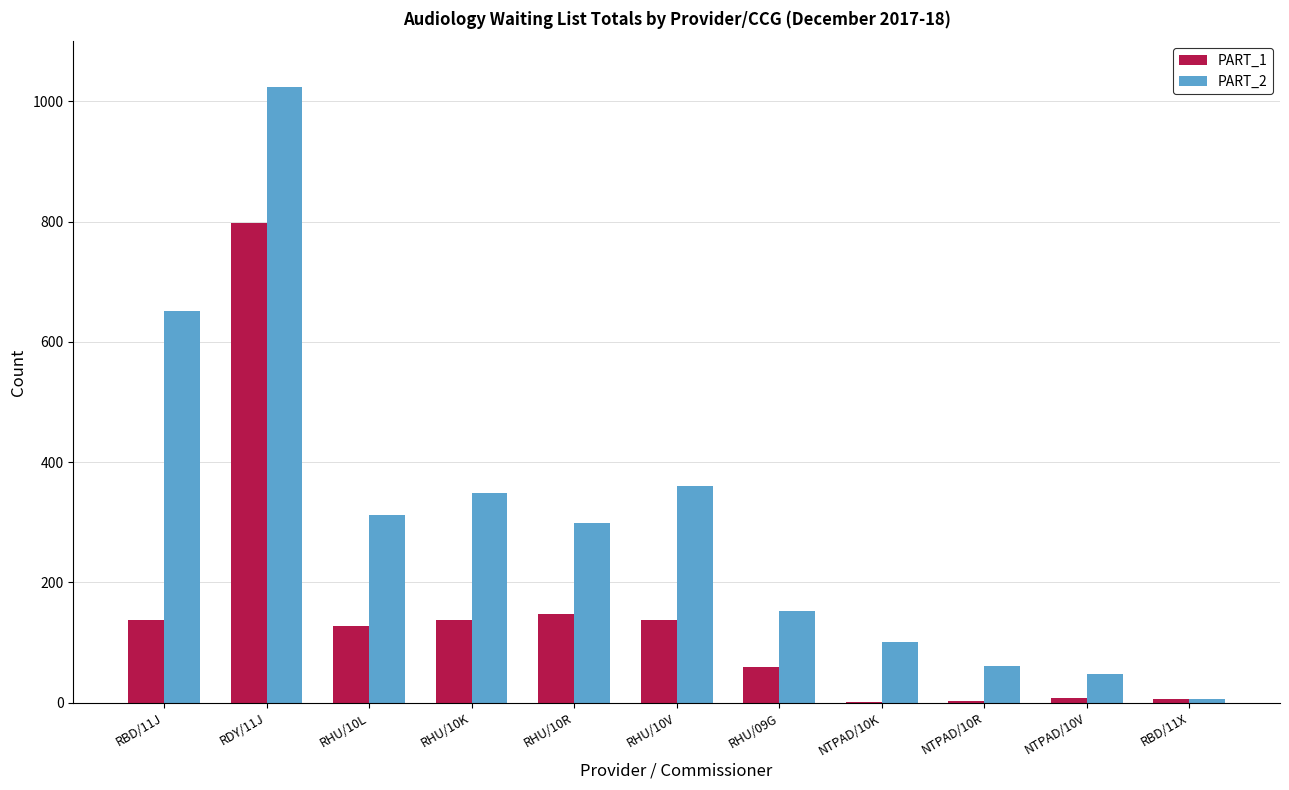

Where is PART_1 nearest to the value 399?

RHU/10R